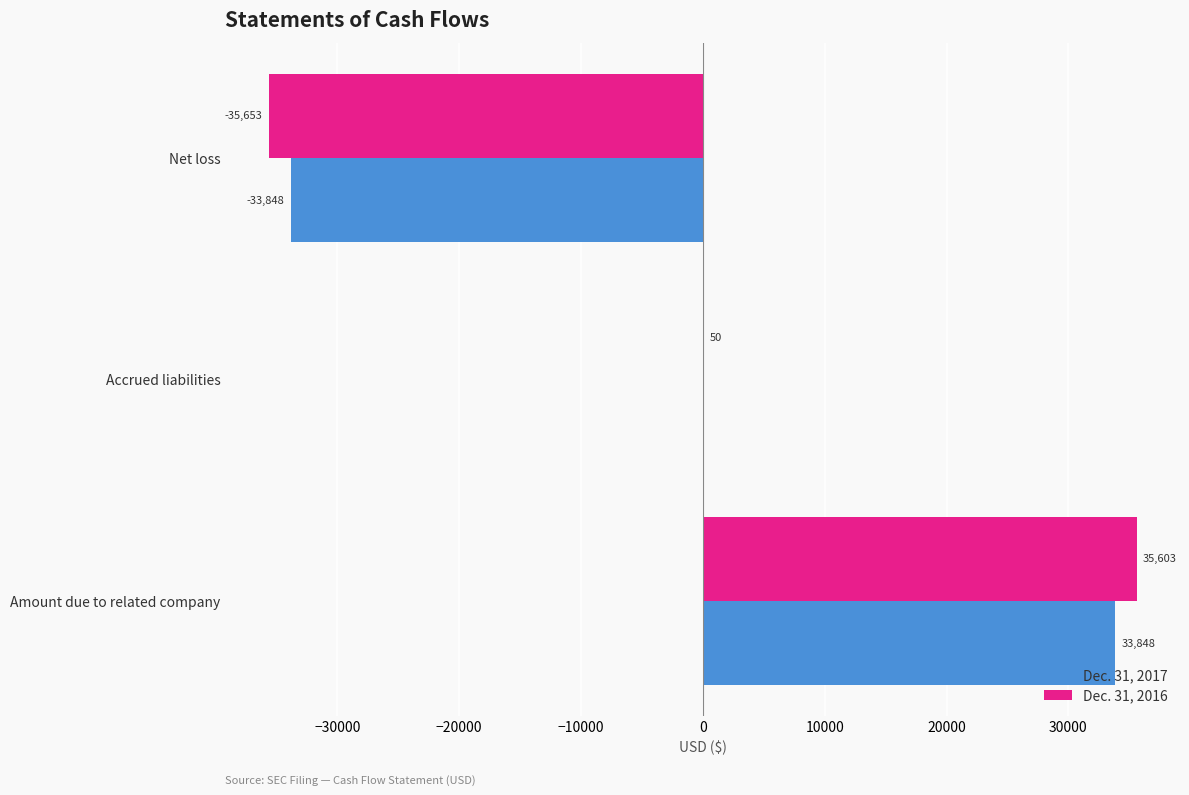

At which category is the sum across all series the highest?

Amount due to related company